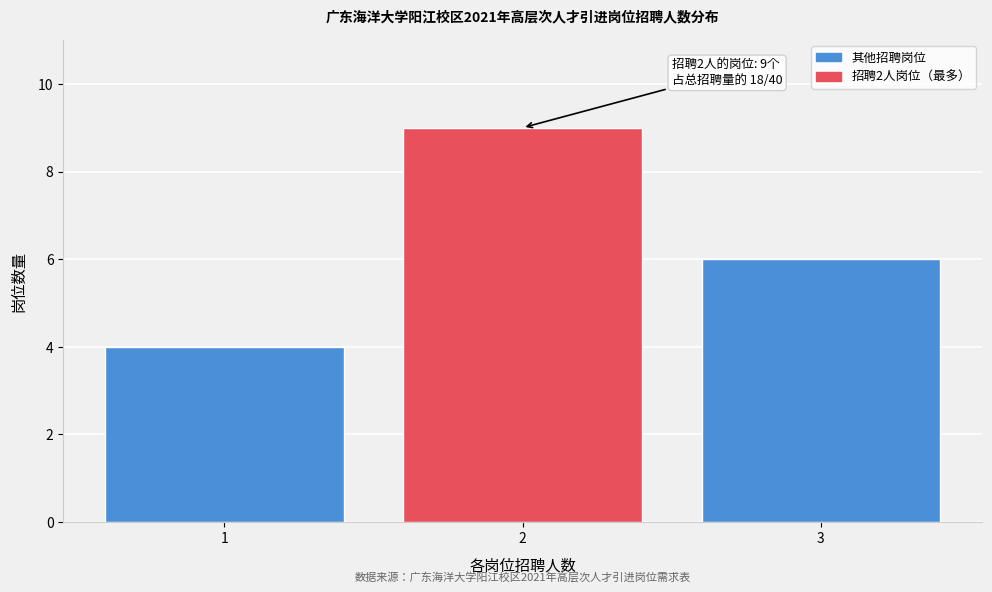

Which range on the x-axis has the tallest bar?

1.5 to 2.5